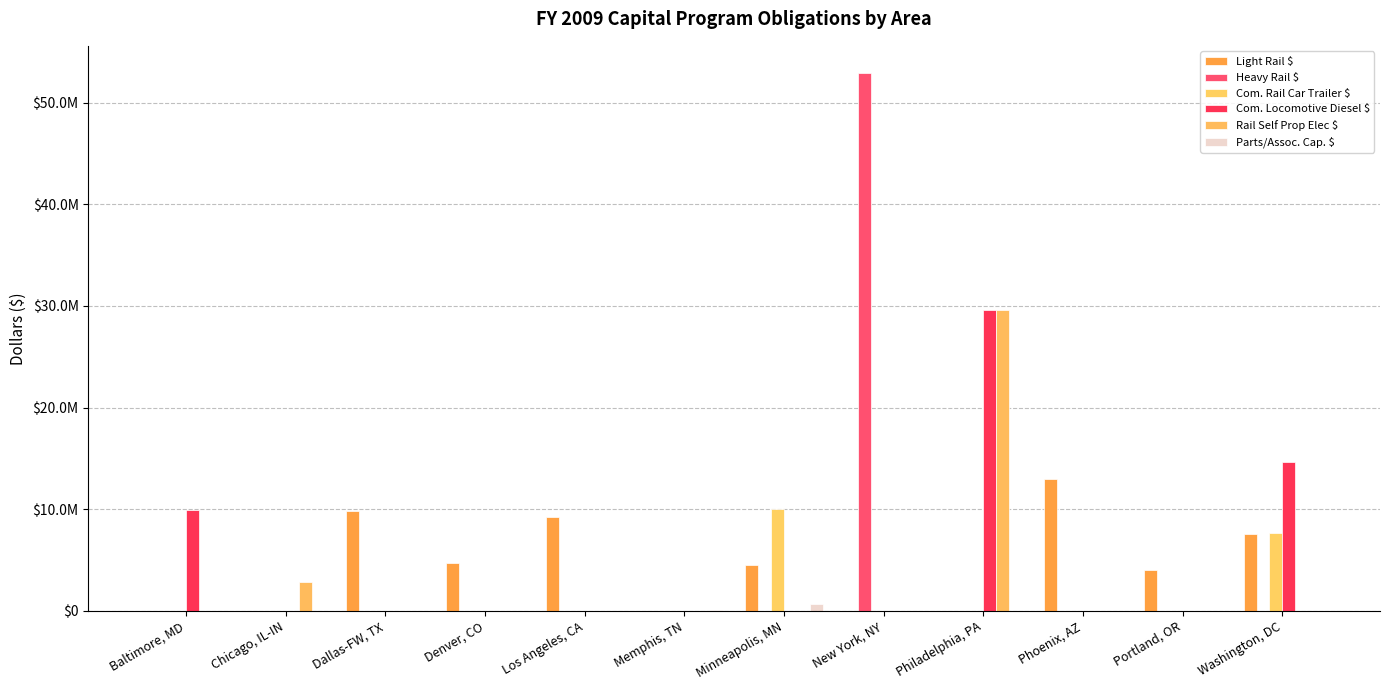

Is it true that Com. Locomotive Diesel $ equals 0 at Phoenix, AZ?

True